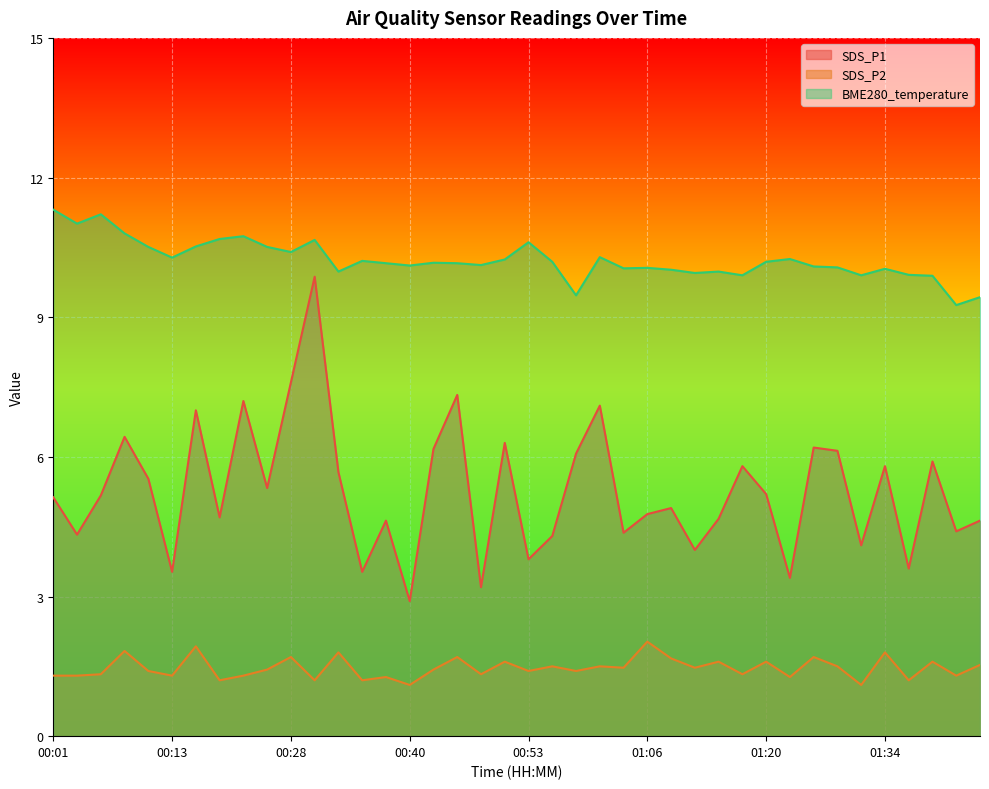

The value of SDS_P2 at 00:20 is 1.3. True or false?

True